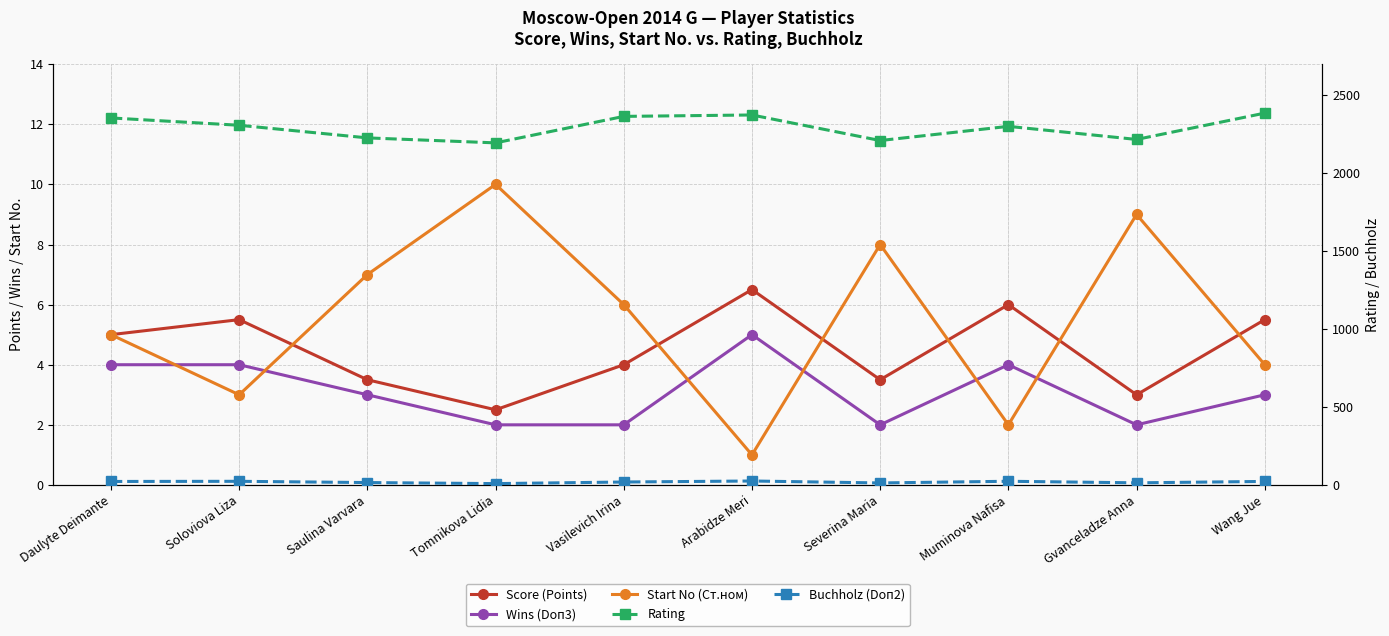

True or false: Buchholz (Doп2) and Start No (Ст.ном) cross at least once.

True